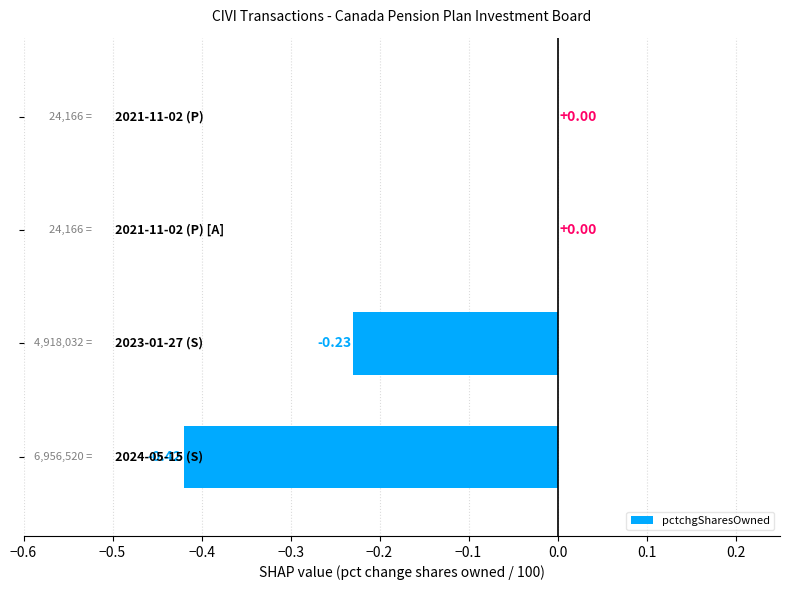

Count the number of categories in the chart.

4